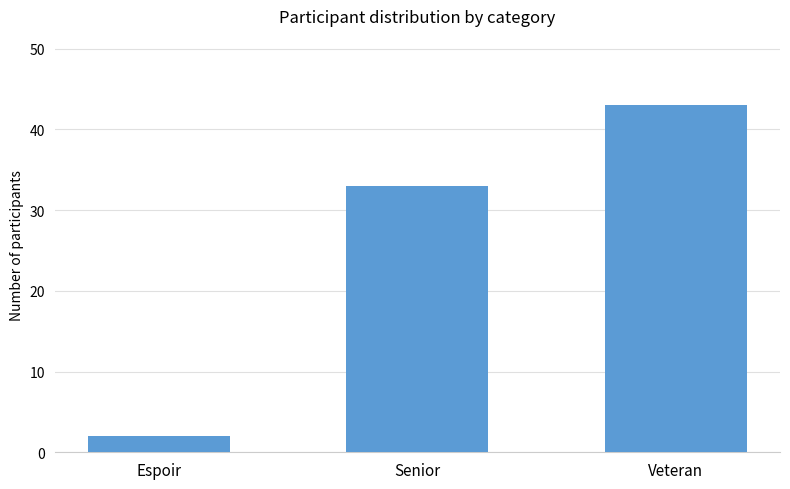

How many values are between 2 and 43?

3